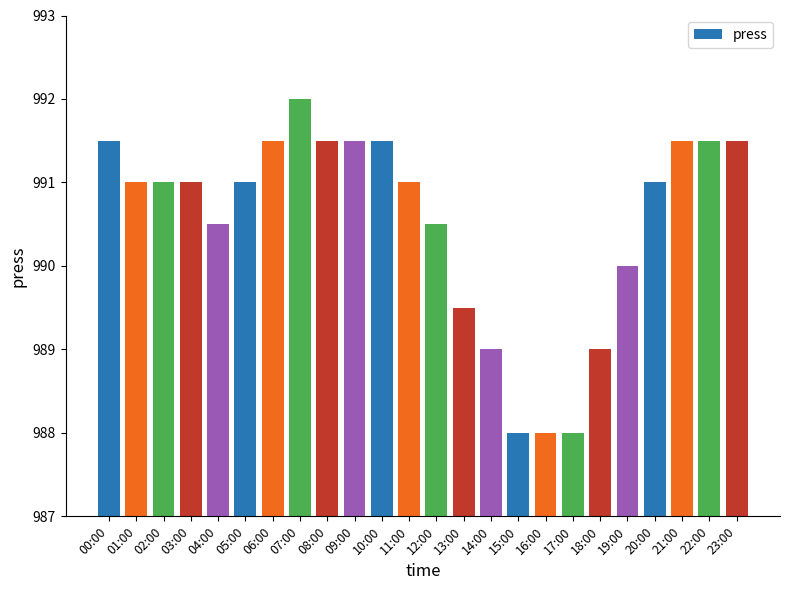

What position from the left is 14:00?

15